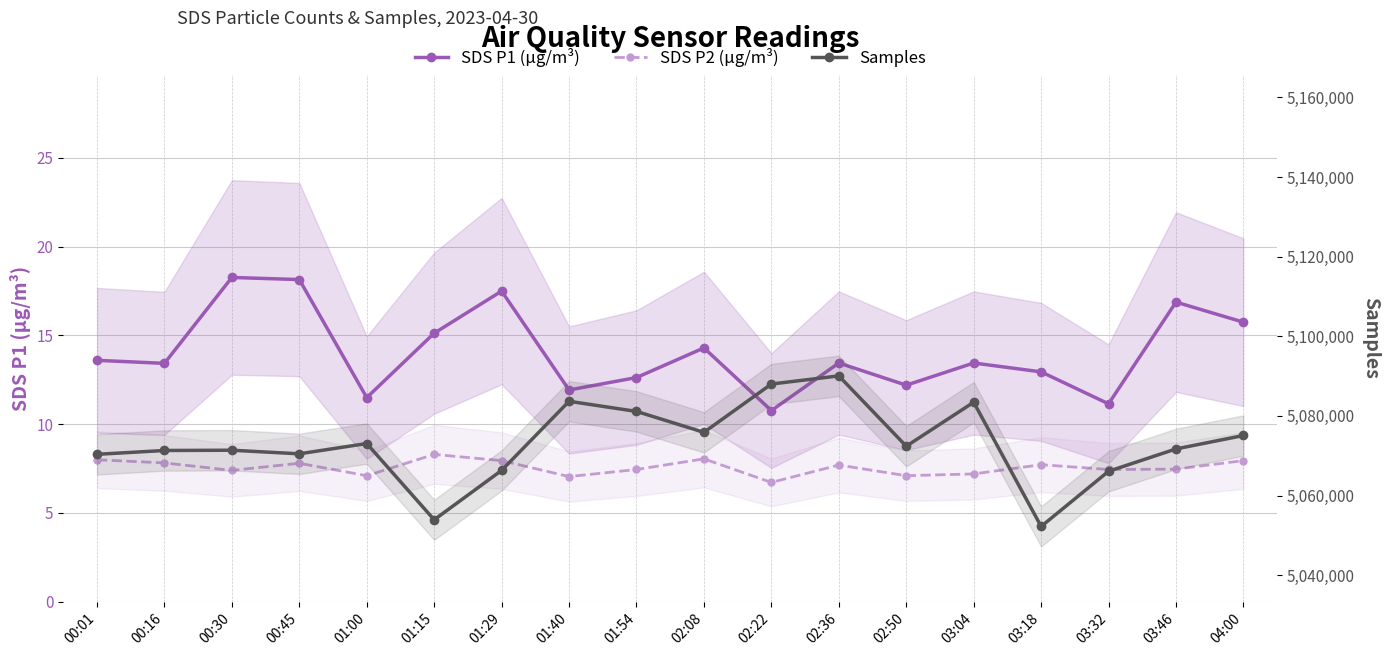

How many distinct data groups are displayed?

3